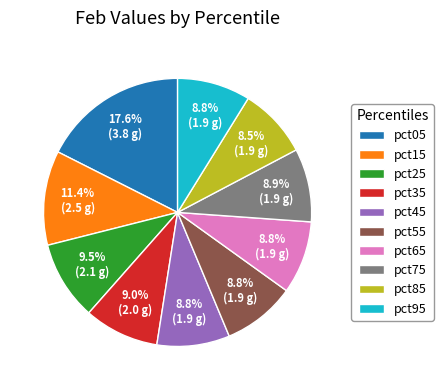

Does any single category account for the majority?

No